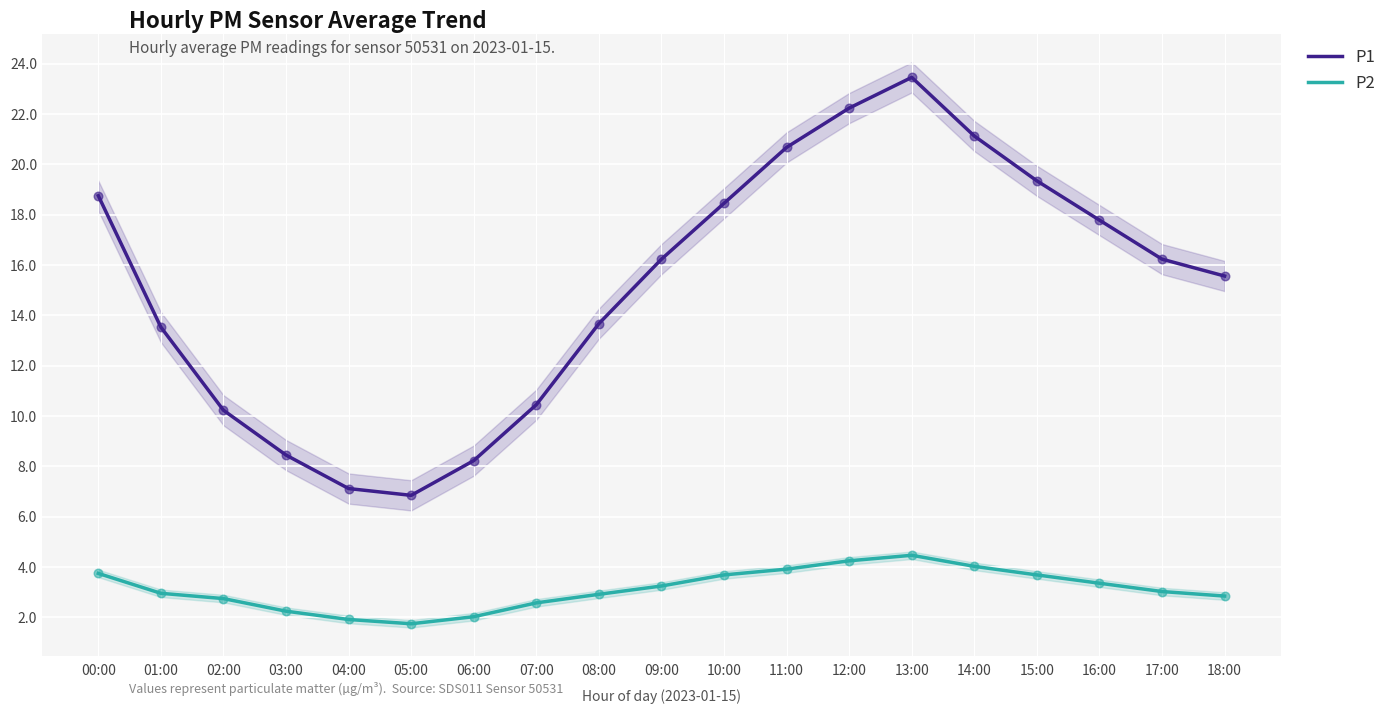

Is the value of P1 at 05:00 greater than the value of P2 at 03:00?

Yes